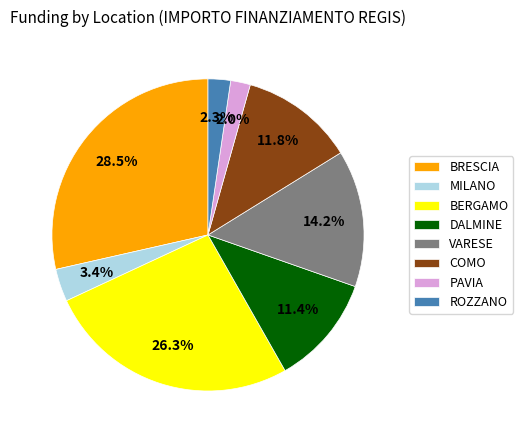

How many segments does this pie chart have?

8